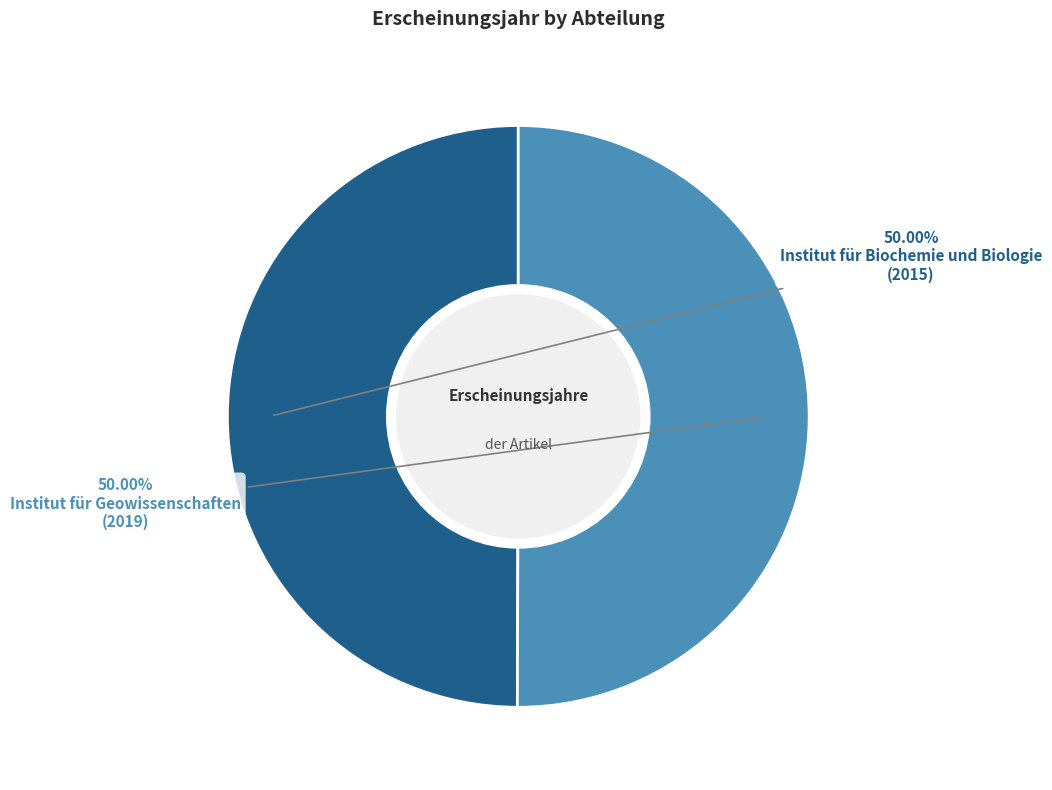

Does any single category account for the majority?

Yes